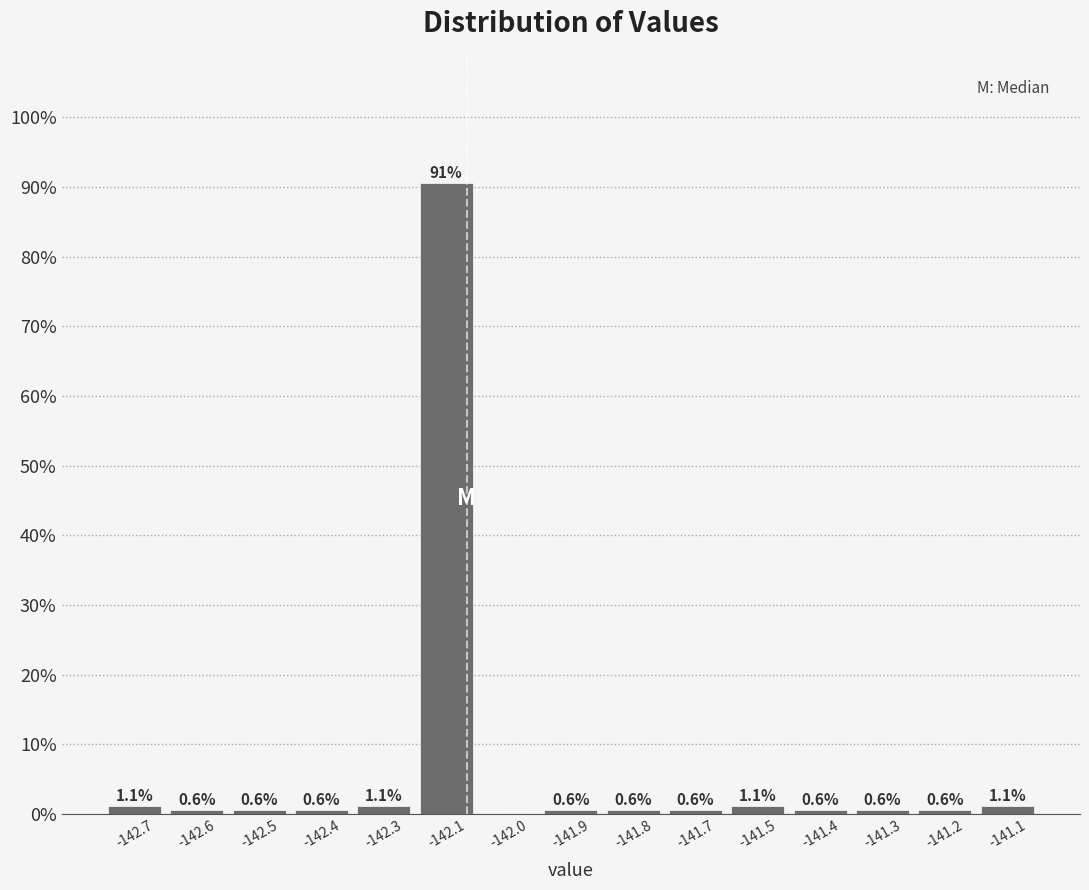

Reading left to right, transcribe all the data shown in this chart.

-142.7=1.1	-142.6=0.6	-142.5=0.6	-142.4=0.6	-142.3=1.1	-142.1=90.6	-142.0=0.0	-141.9=0.6	-141.8=0.6	-141.7=0.6	-141.5=1.1	-141.4=0.6	-141.3=0.6	-141.2=0.6	-141.1=1.1